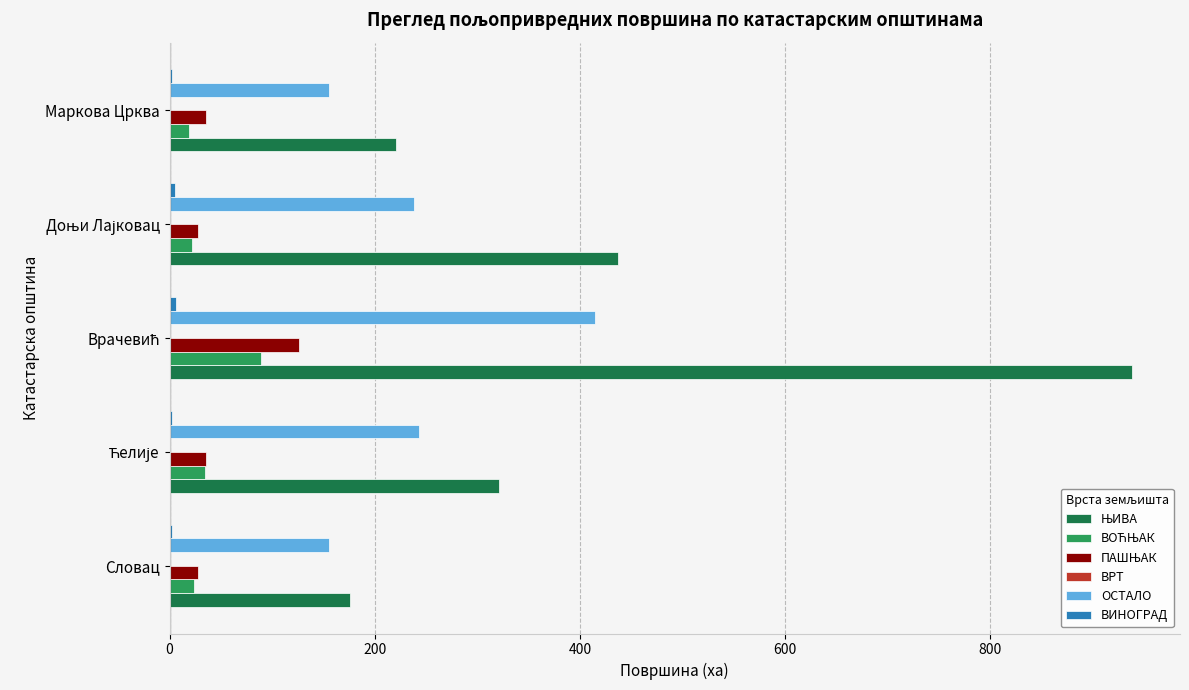

What is the maximum value shown in the chart?

937.9